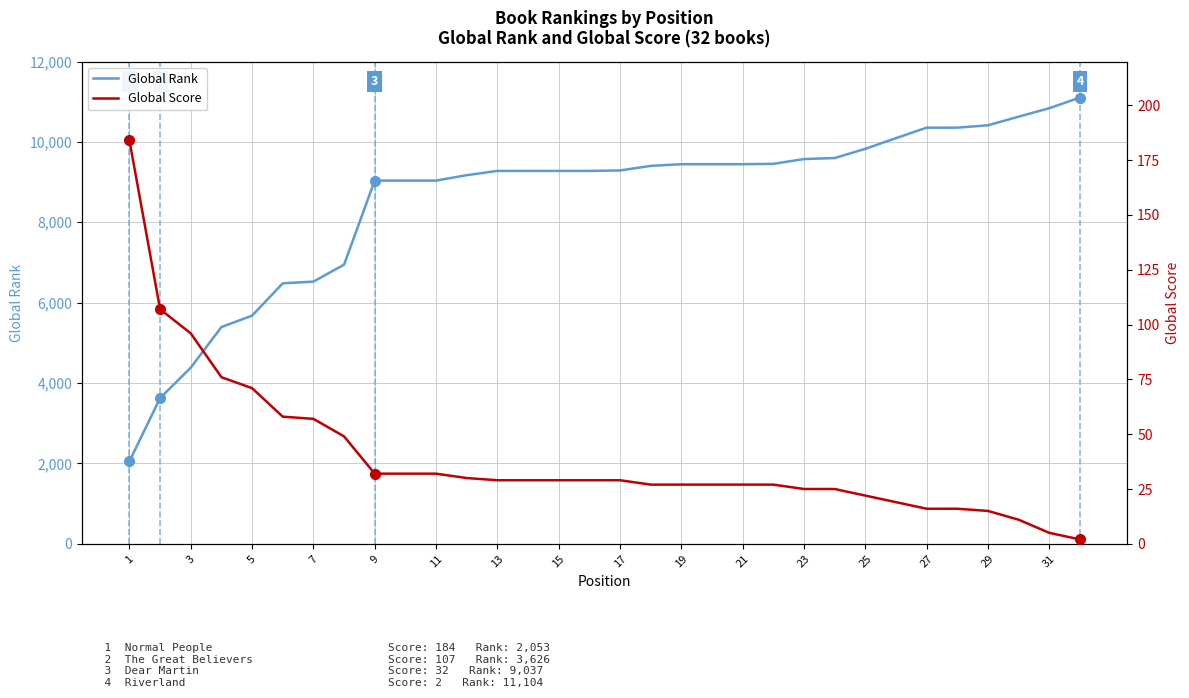

The value of Global Rank at 13 is 12144. True or false?

False